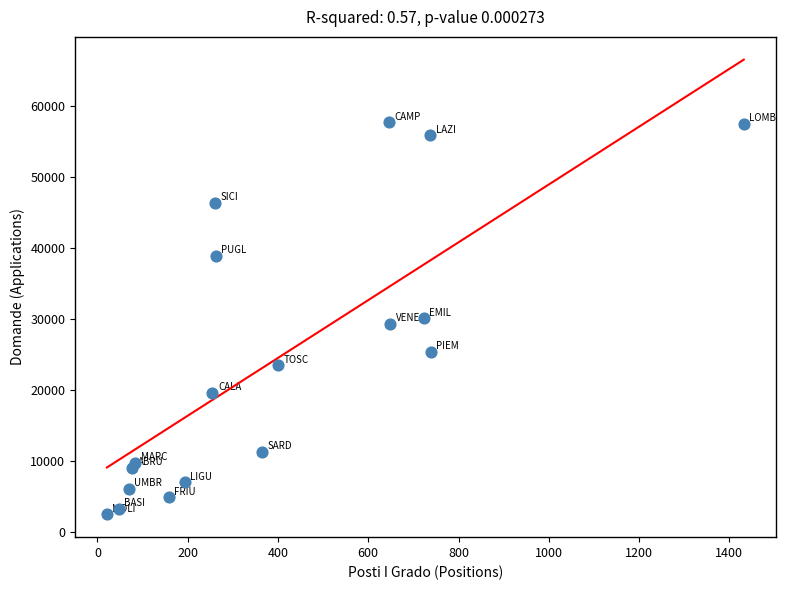

What is the range of Y values (max minus min)?

55309